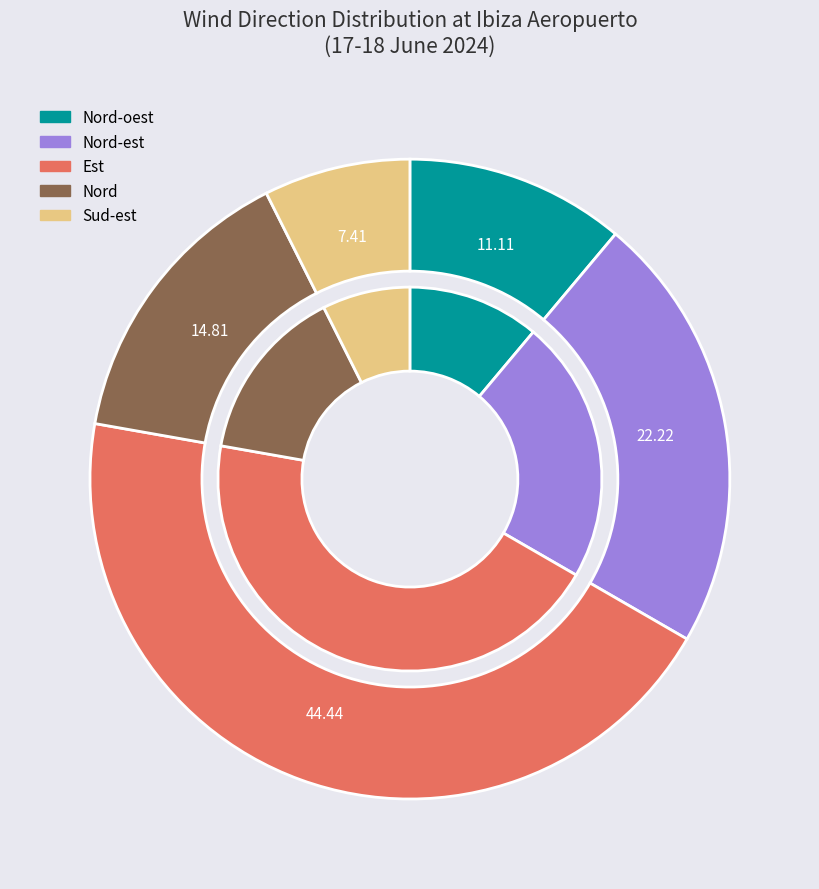

To the nearest percent, what is the combined percentage of Est and Nord-est?

67%